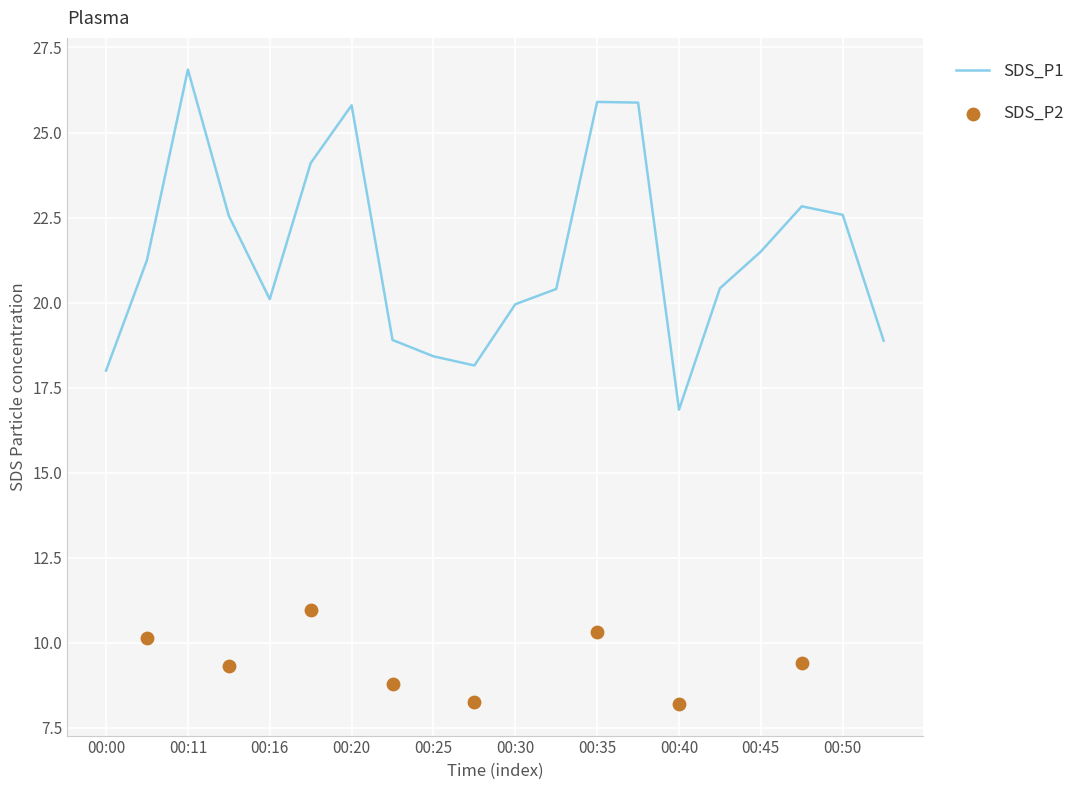

What is the ratio of the value at 00:18 to the value at 00:47?

1.1